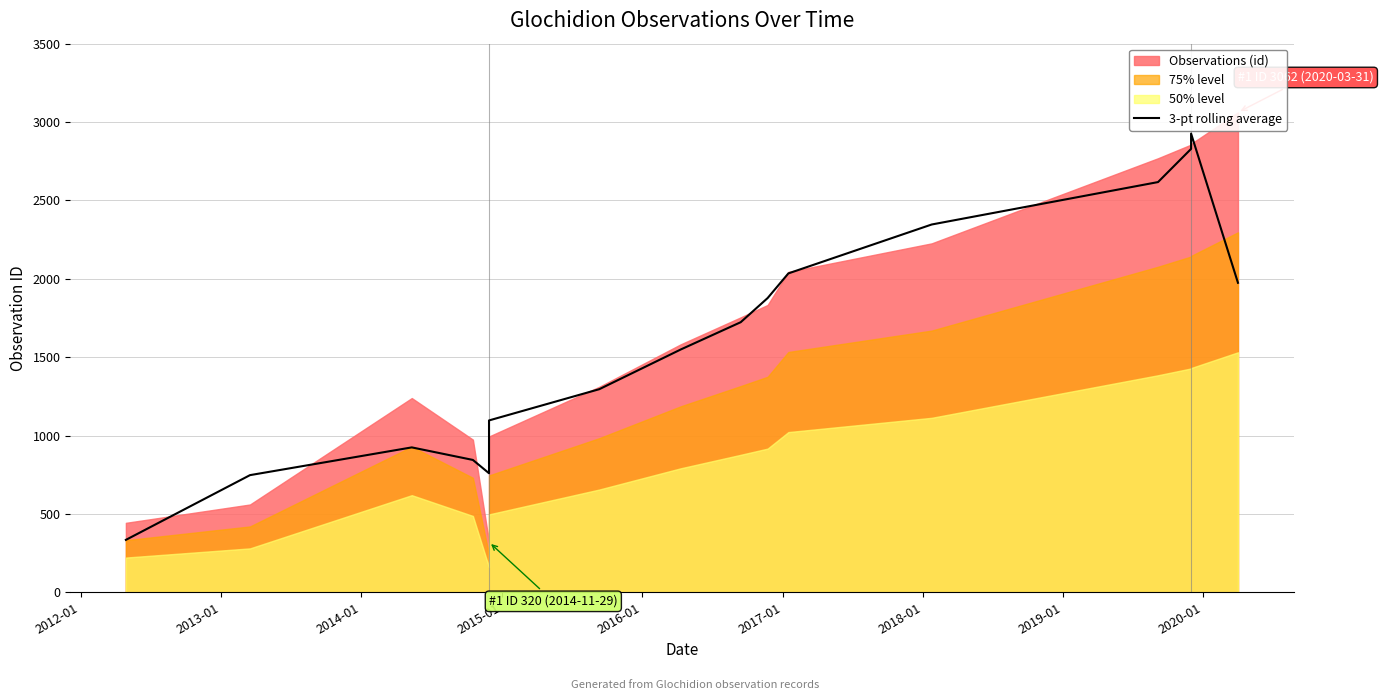

Does the chart display data point markers on the line(s)?

No